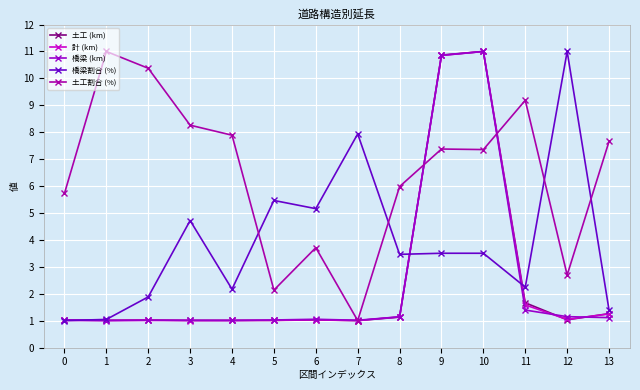

The value of 計 (km) at 0 is 1.0. True or false?

True